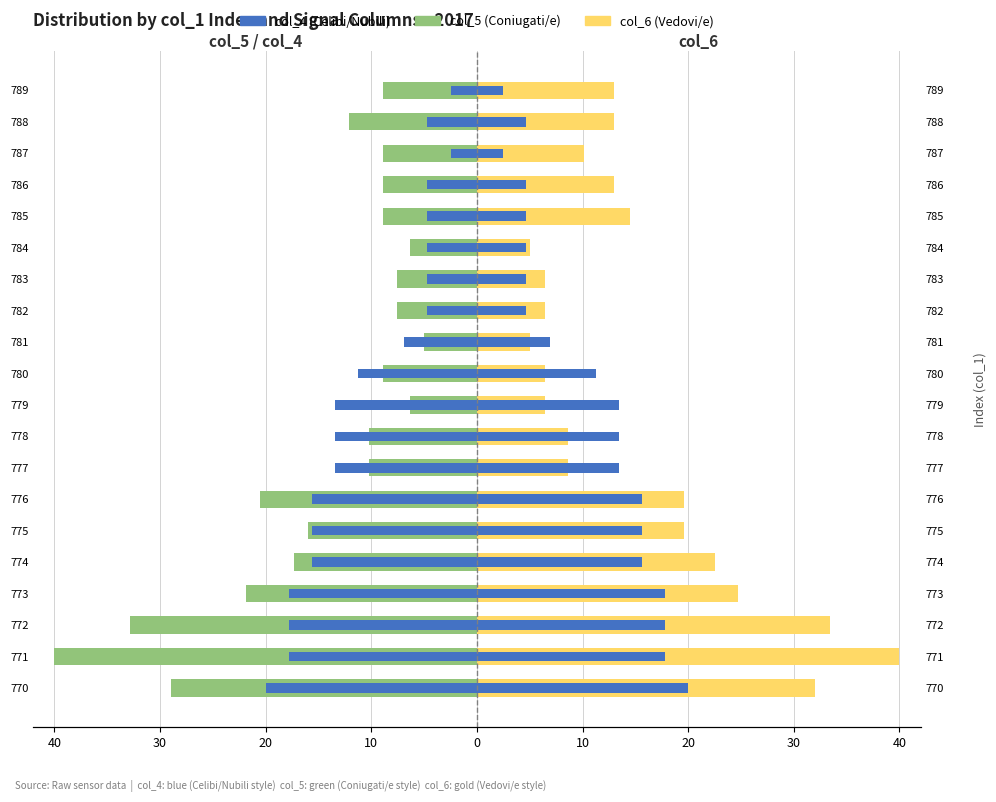

How many data points in col_6 are above 13?

11